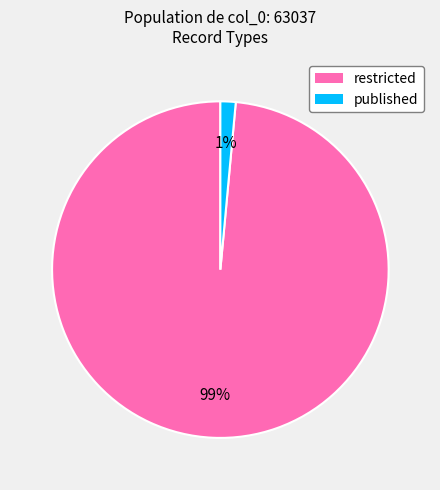

Does restricted account for over 50% of the chart?

Yes